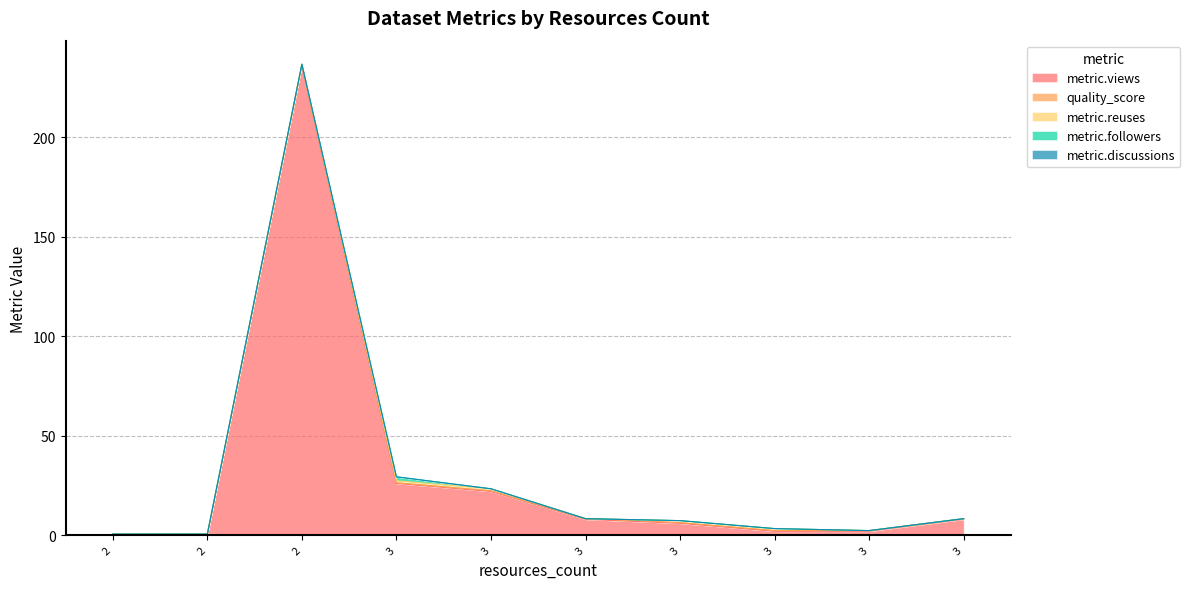

Reading left to right, transcribe all the data shown in this chart.

metric.views: 0.0	0.0	236.0	26.0	22.0	8.0	6.0	2.0	2.0	8.0
quality_score: 0.6	0.6	0.6	0.3	0.3	0.3	0.3	0.3	0.3	0.3
metric.reuses: 0.0	0.0	0.0	1.0	1.0	0.0	1.0	1.0	0.0	0.0
metric.followers: 0.0	0.0	0.0	2.0	0.0	0.0	0.0	0.0	0.0	0.0
metric.discussions: 0.0	0.0	0.0	0.0	0.0	0.0	0.0	0.0	0.0	0.0